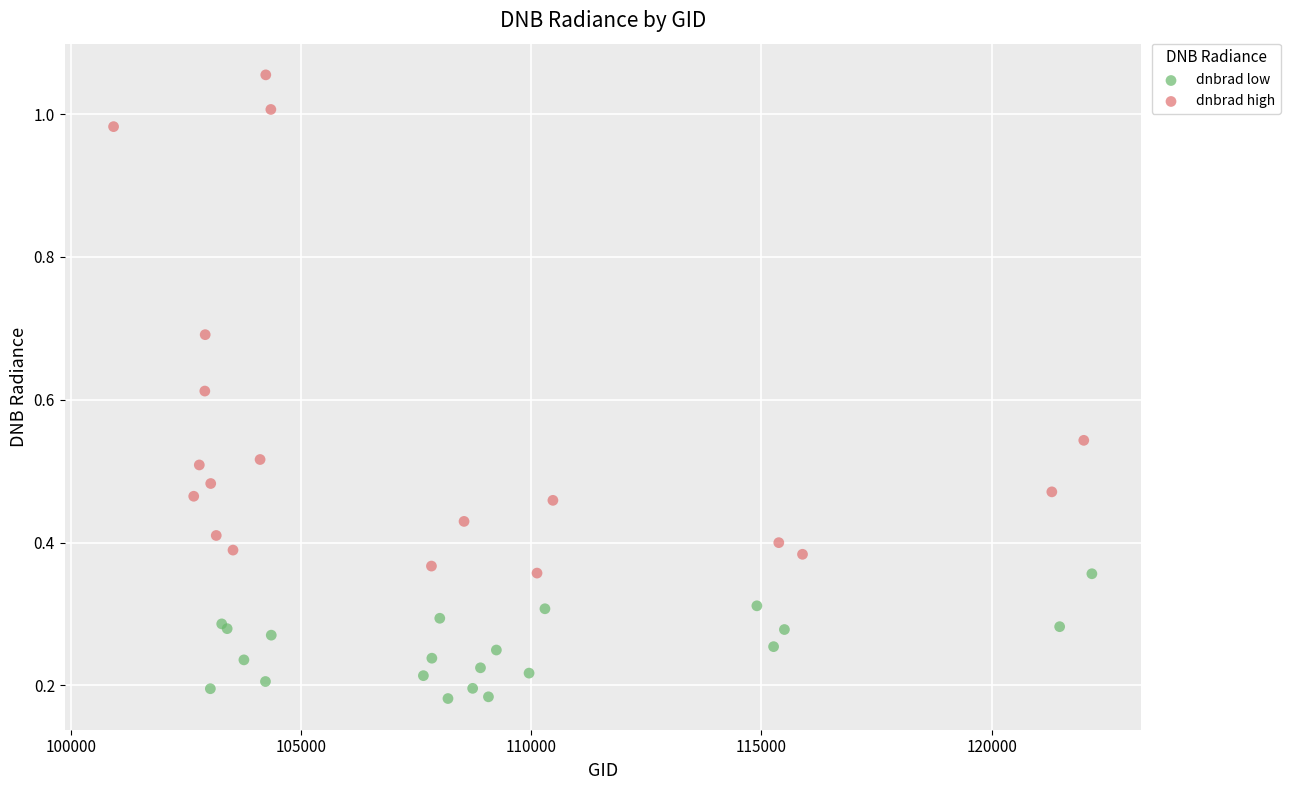

Which series has the largest Y range (max minus min)?

dnbrad high